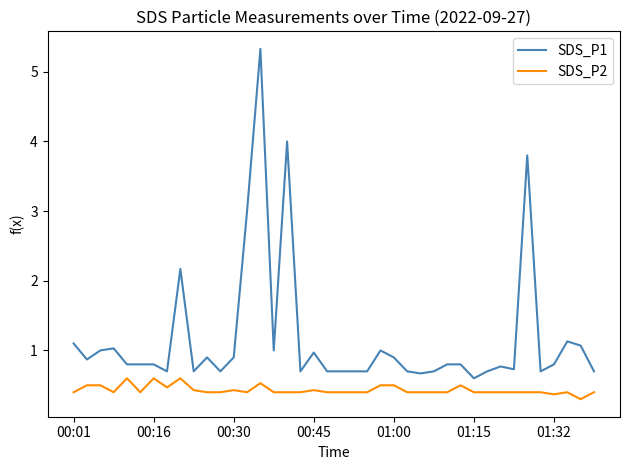

True or false: SDS_P2 and SDS_P1 intersect in this chart.

False